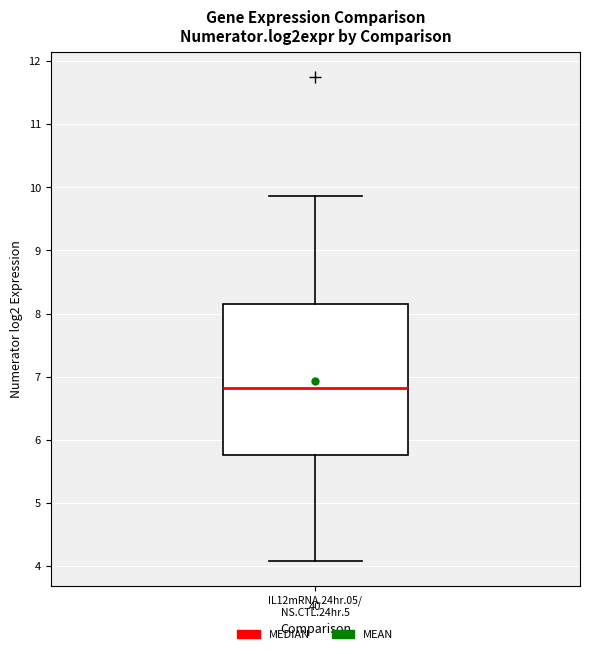

Where does the median line of the box for IL12mRNA.24hr.05/ NS.CTL.24hr.5 sit on the y-axis? The values are not printed on the chart, so give them approximately, as read against the axis.

6.8